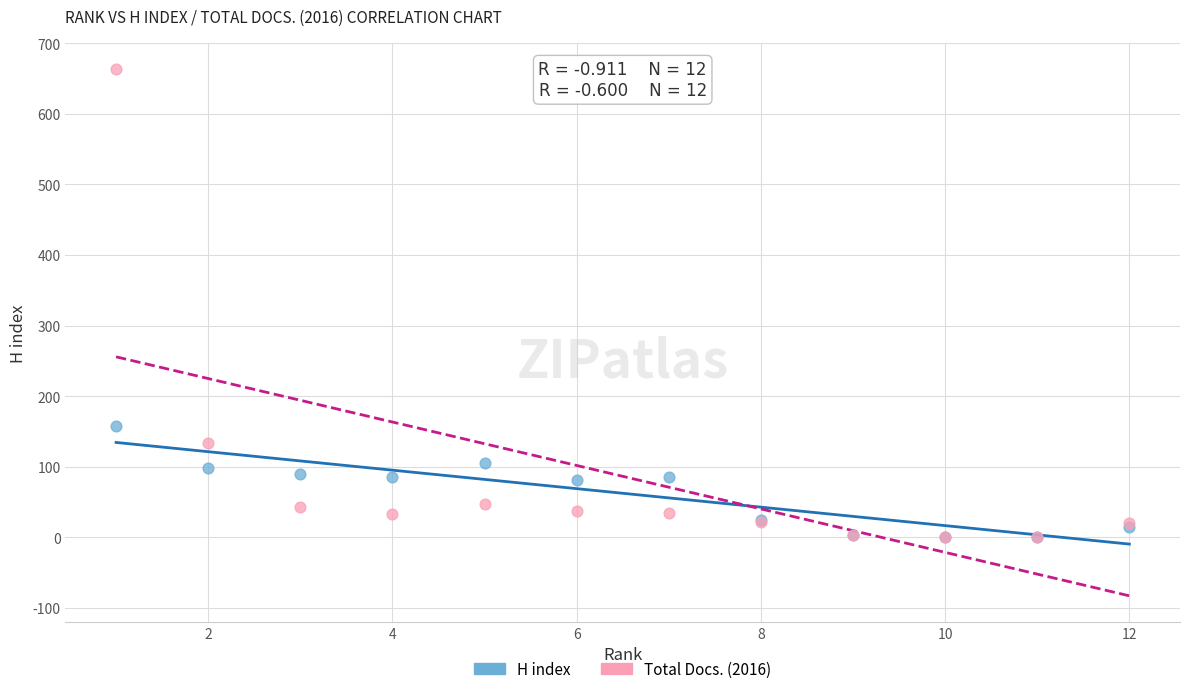

What are all the series names shown in the legend?

H index, Total Docs. (2016)